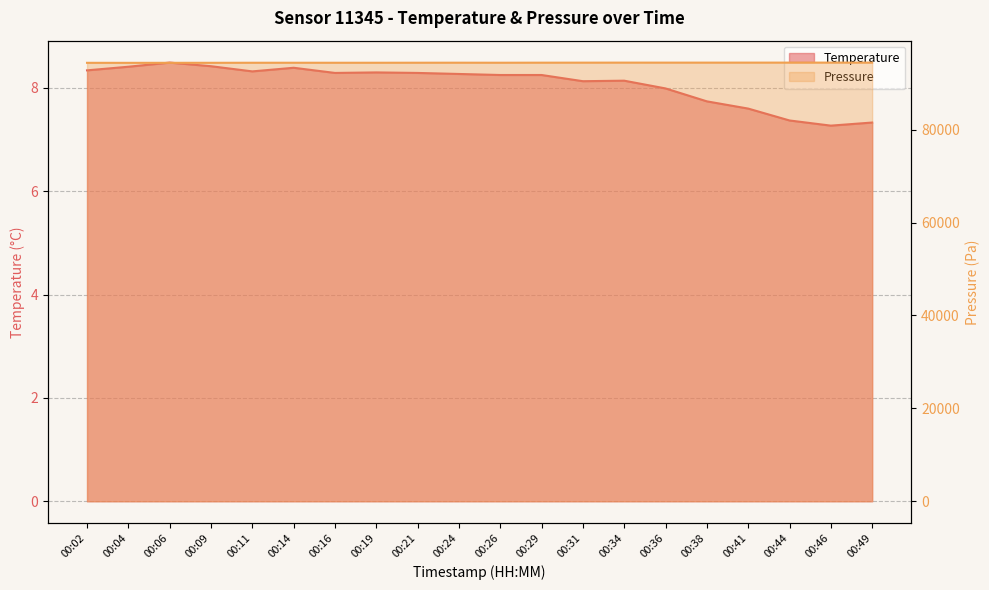

Does the chart display data point markers on the line(s)?

No